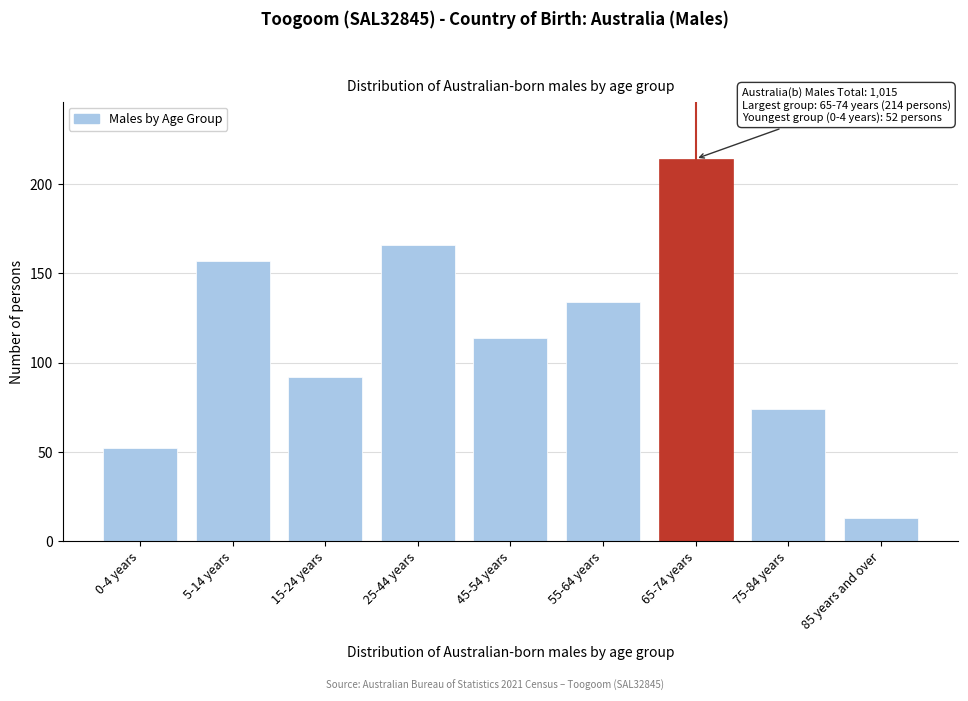

Reading right to left, list all the values displayed in this chart.

13	74	214	134	114	166	92	157	52